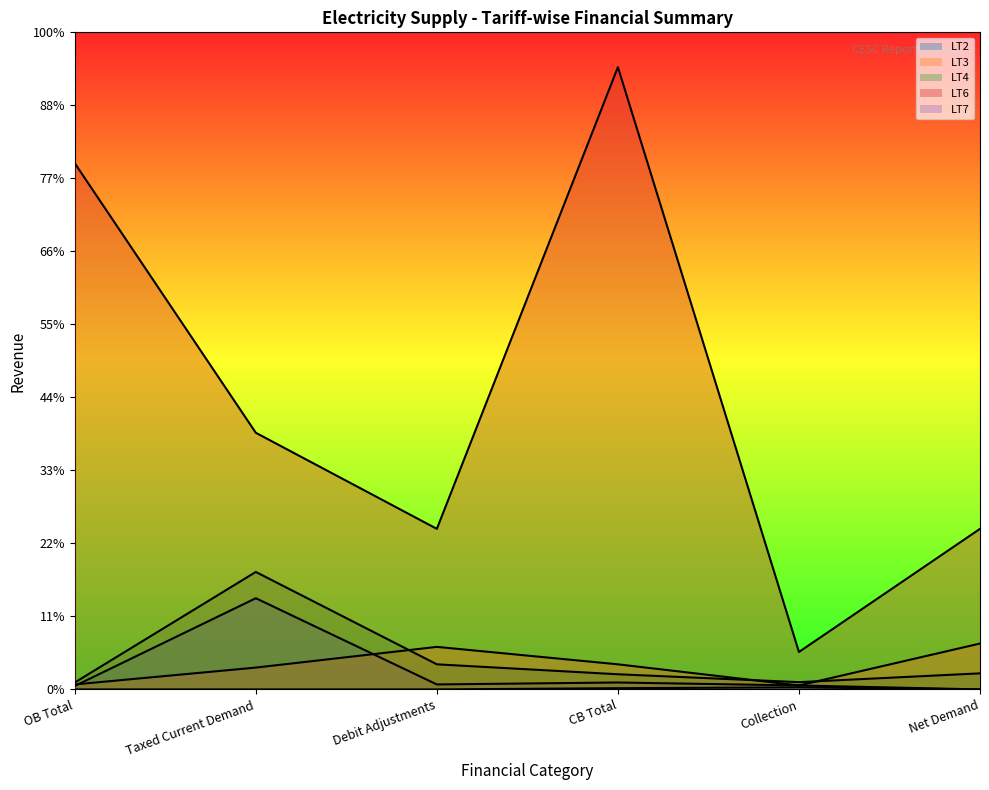

Which label corresponds to the largest value in the chart?

CB Total